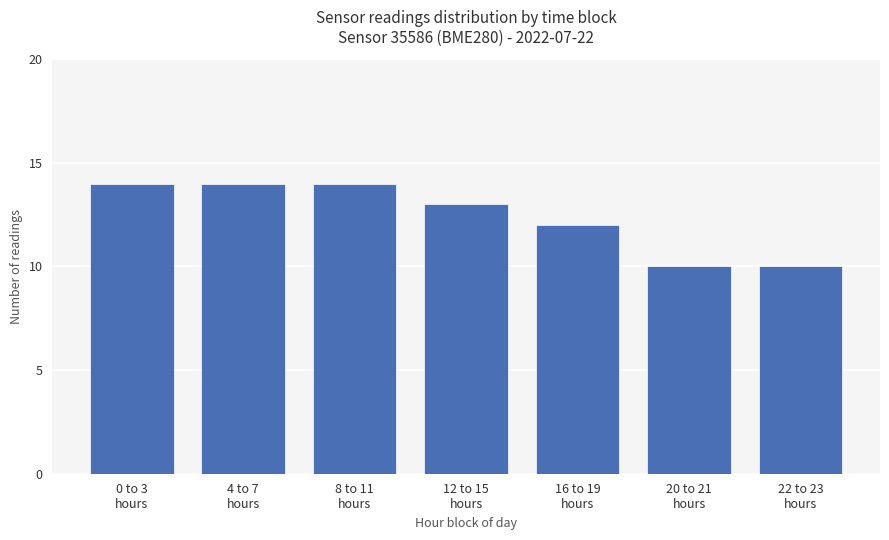

What is the label of the 2nd bar from the right?

20 to 21
hours